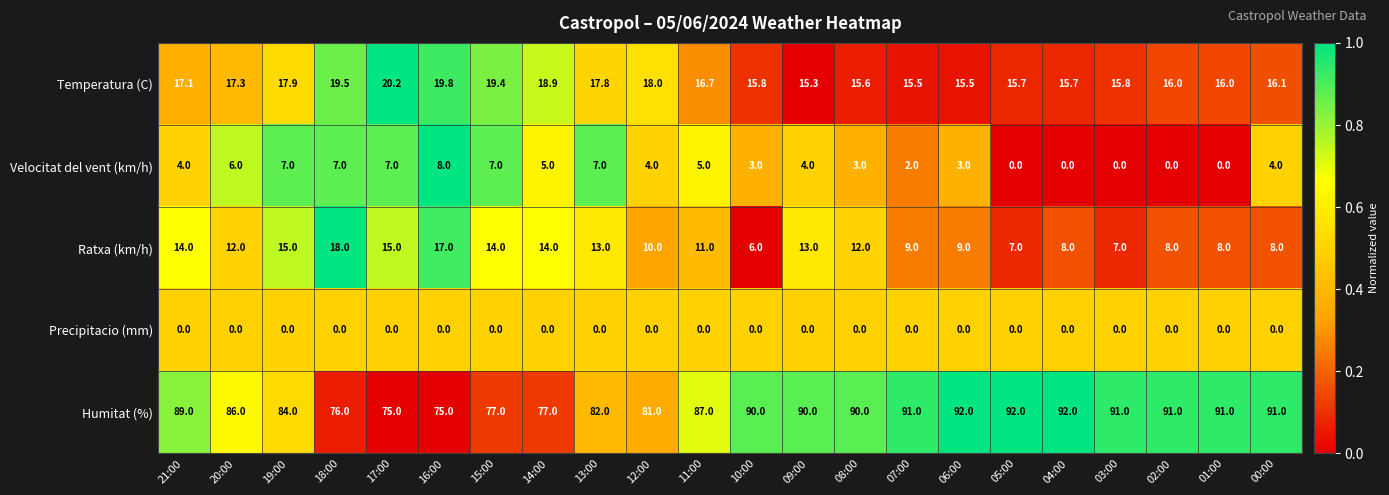

What is the average value of the Temperatura (C) series?

17.1